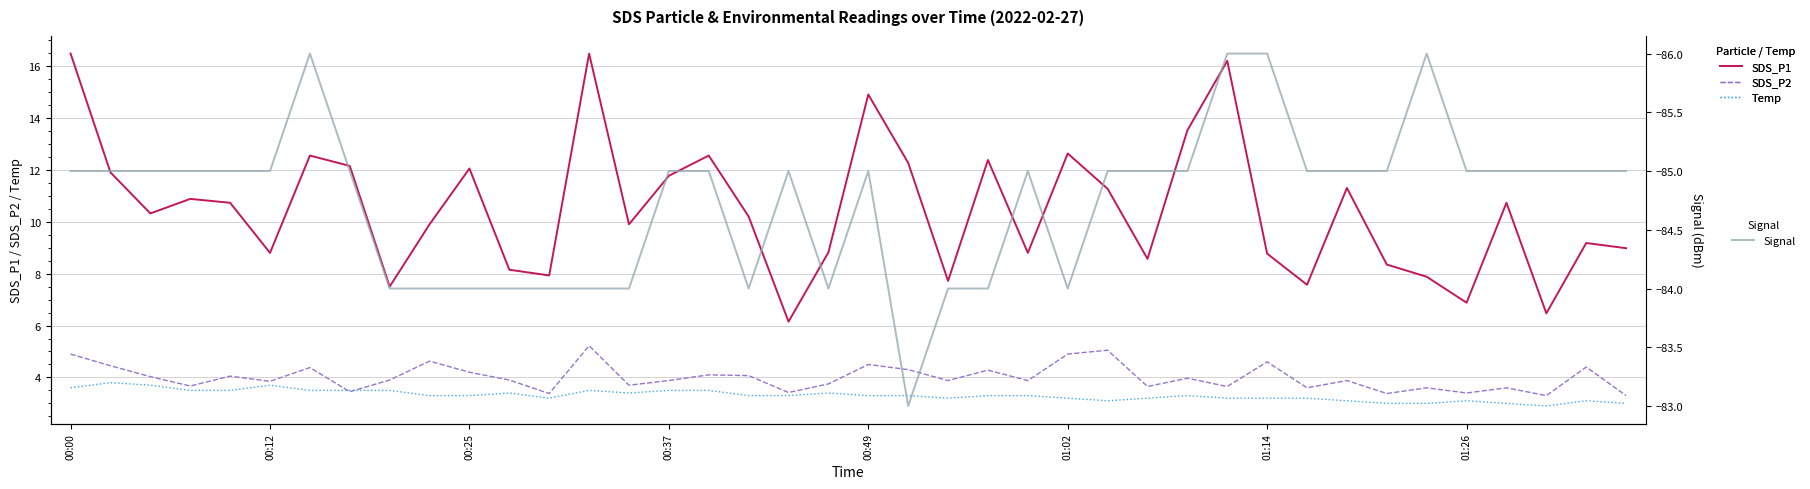

What is the total value across all series at 13?

-58.8